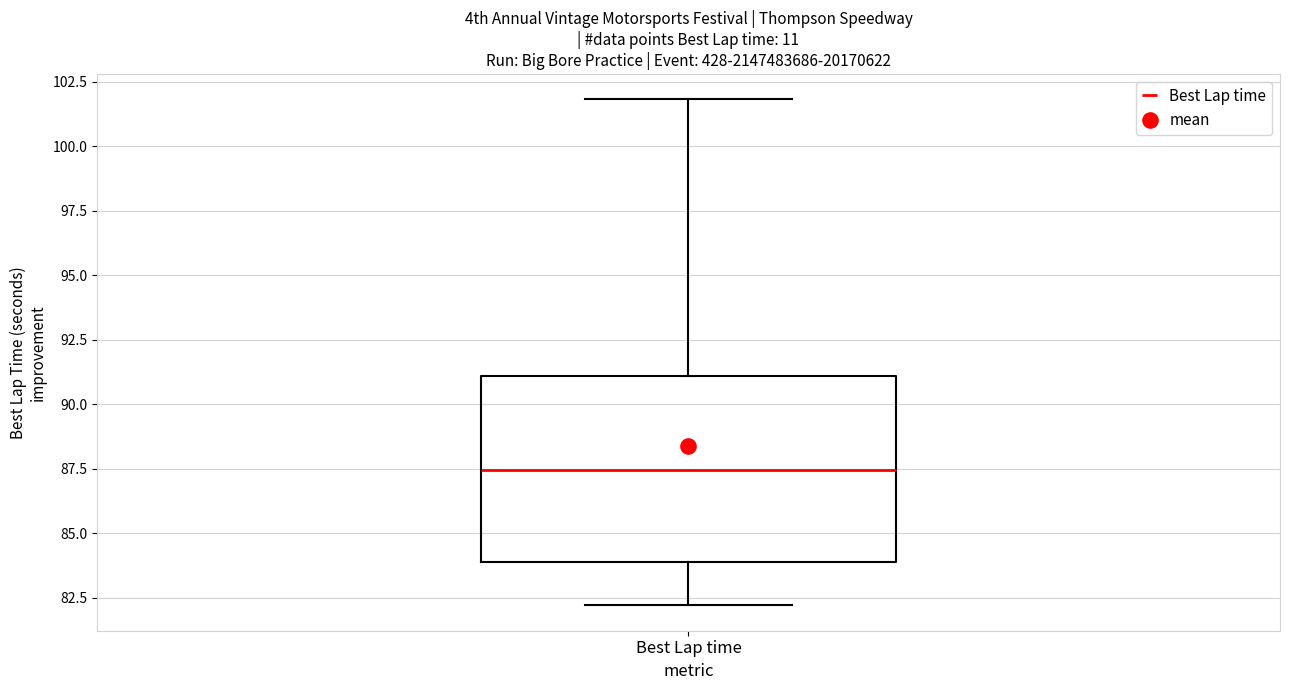

Where does the median line of the box for Best Lap time sit on the y-axis? The values are not printed on the chart, so give them approximately, as read against the axis.

87.5